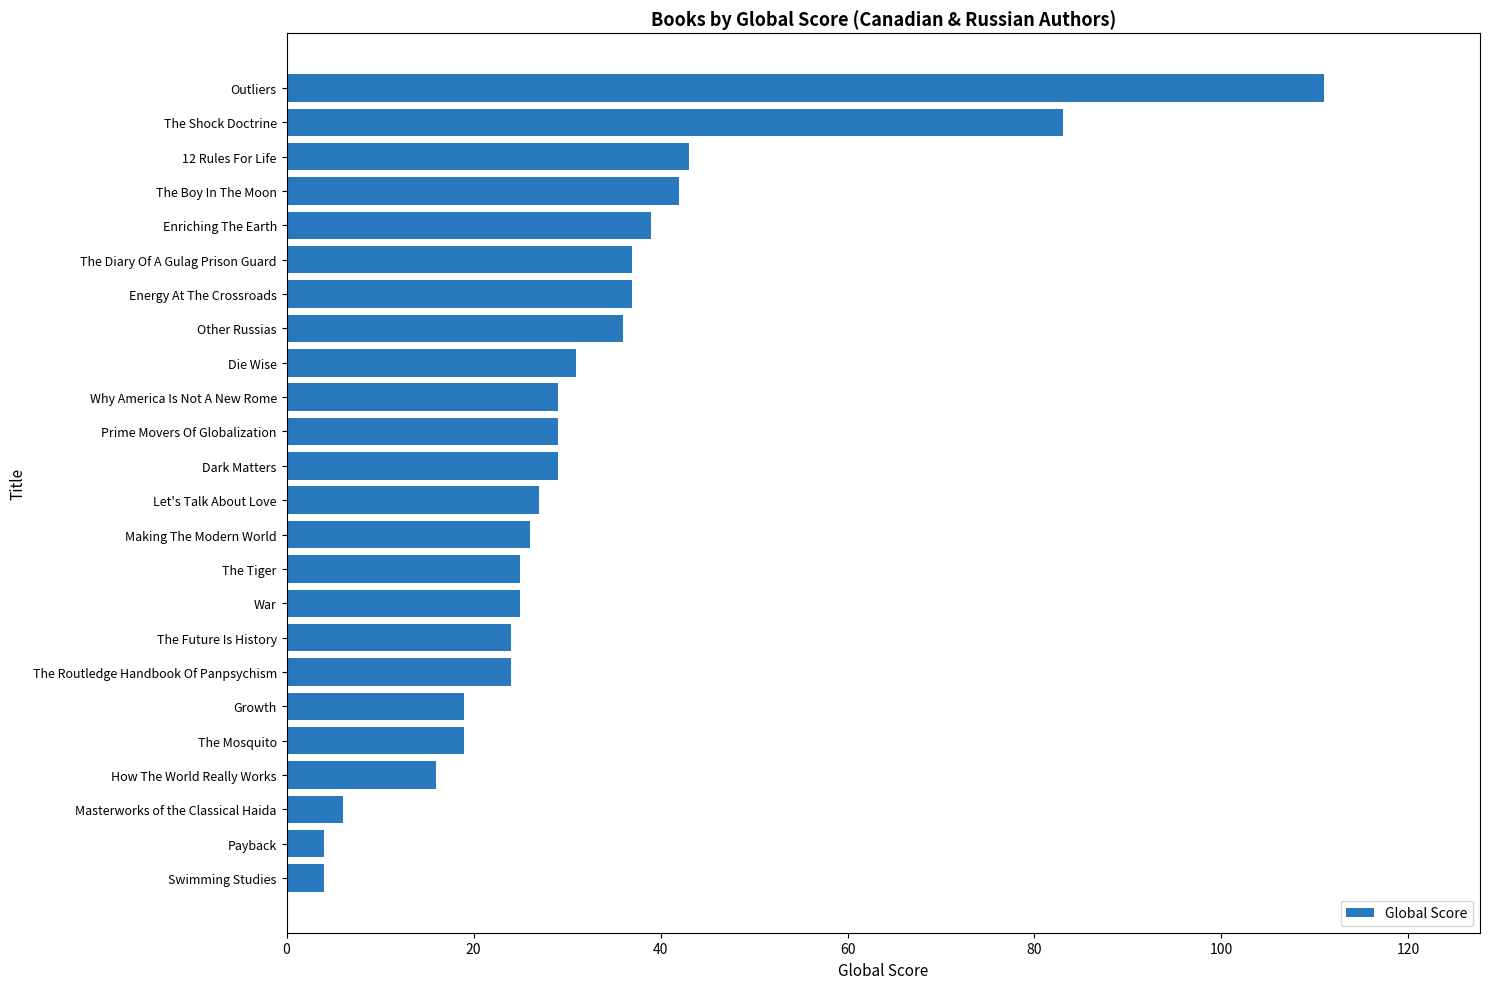

How many bars are there in total?

24